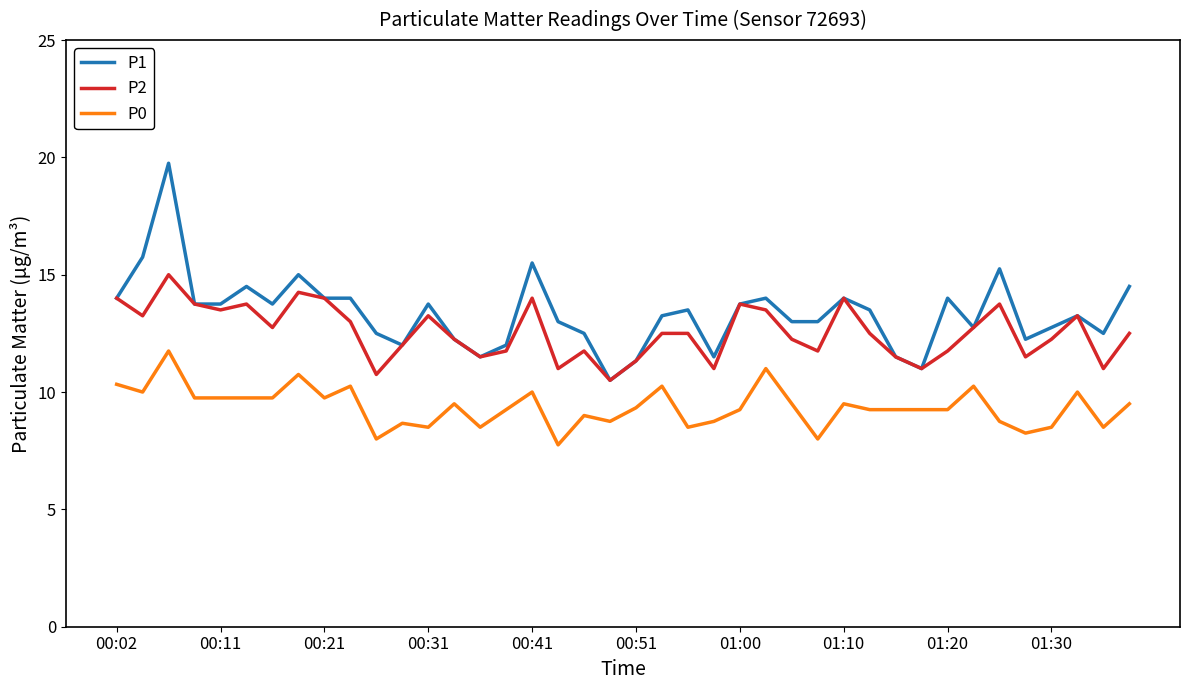

True or false: P1 and P0 cross at least once.

False